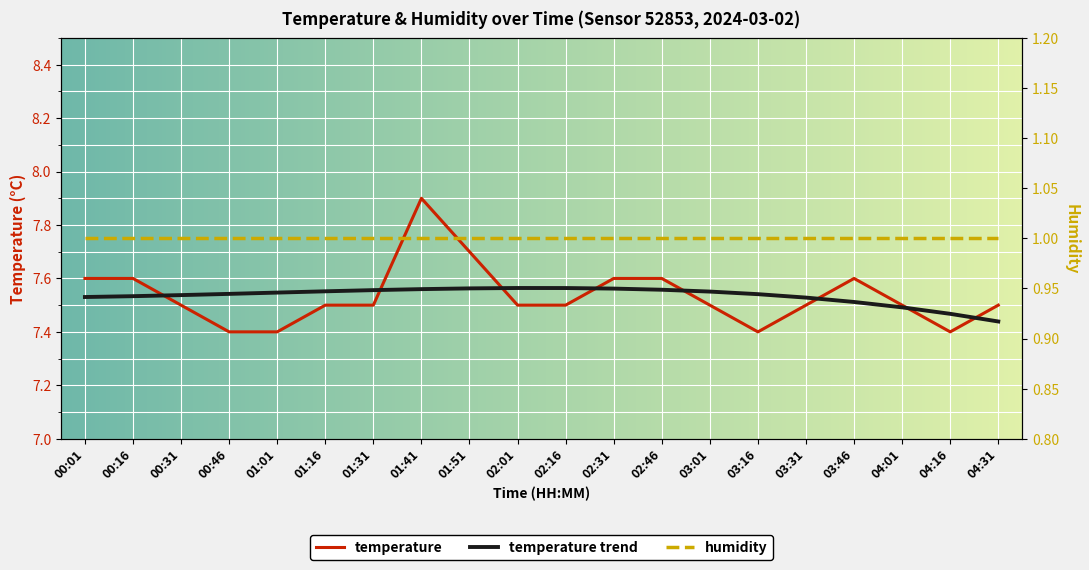

Which category has the highest value across all series?

01:41